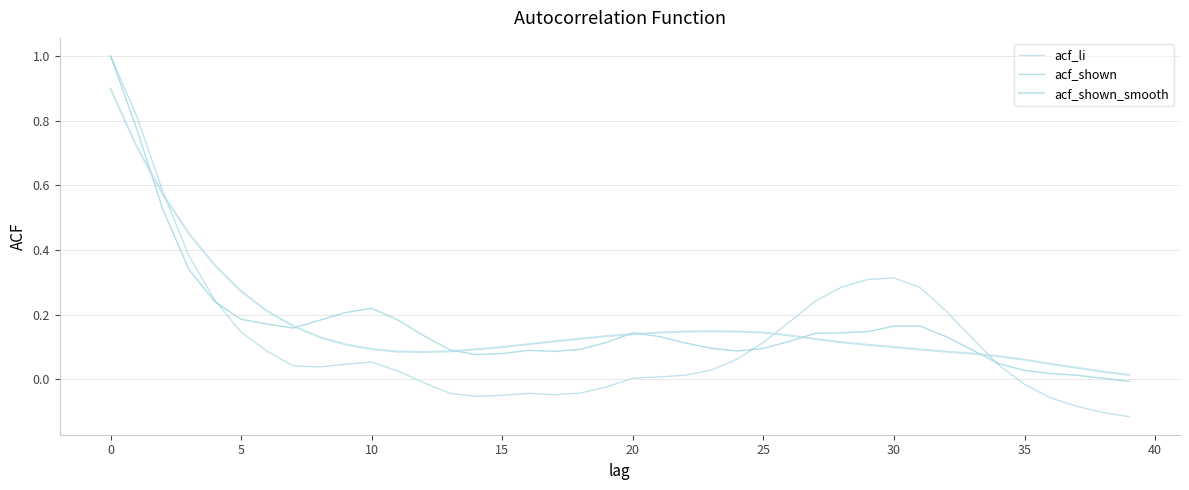

Does the chart display data point markers on the line(s)?

No